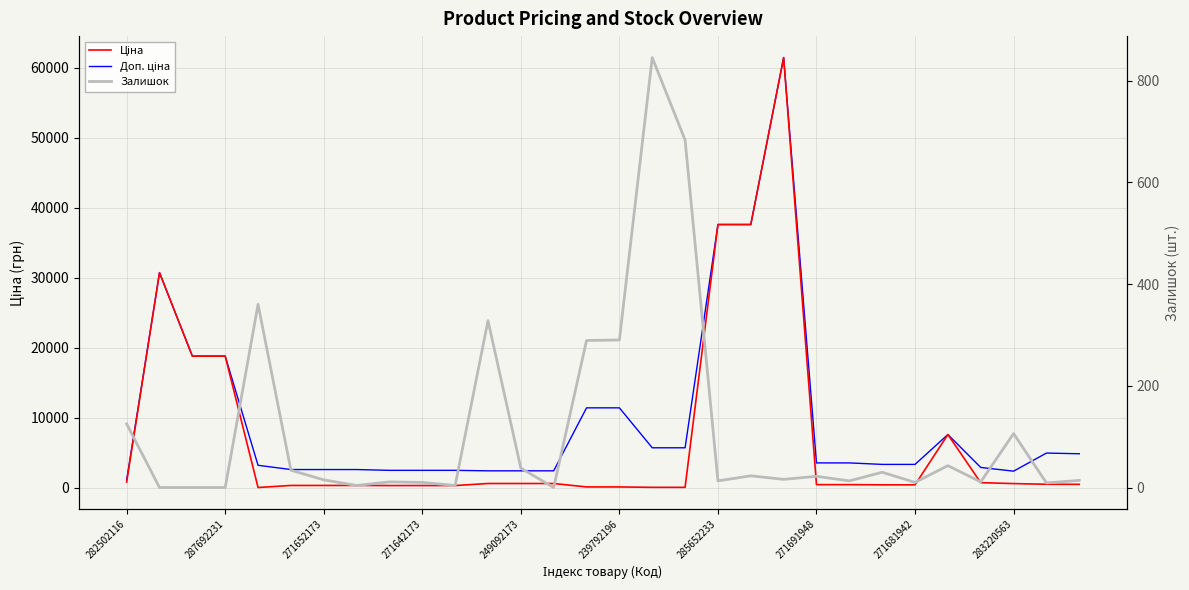

Rank the series at 271691948 from lowest to highest value.

Залишок, Ціна, Доп. ціна